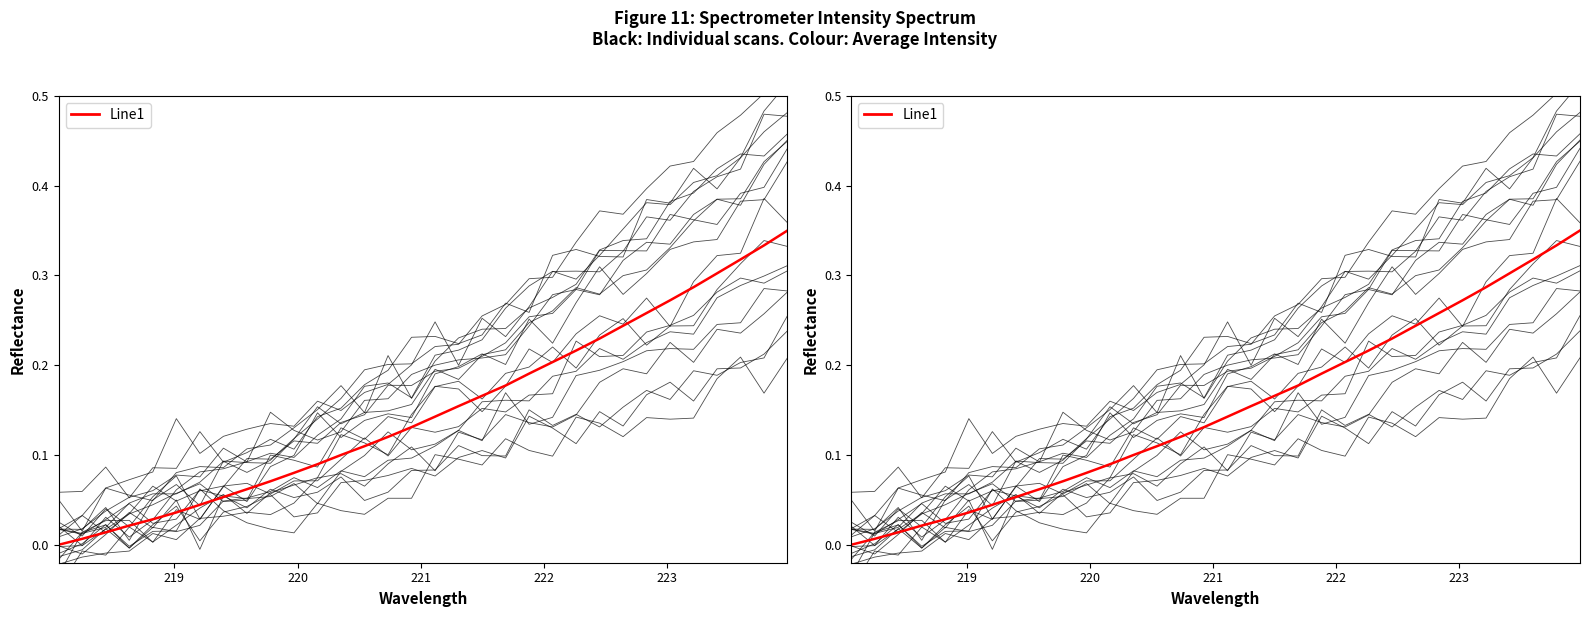

What is the average value?

0.2